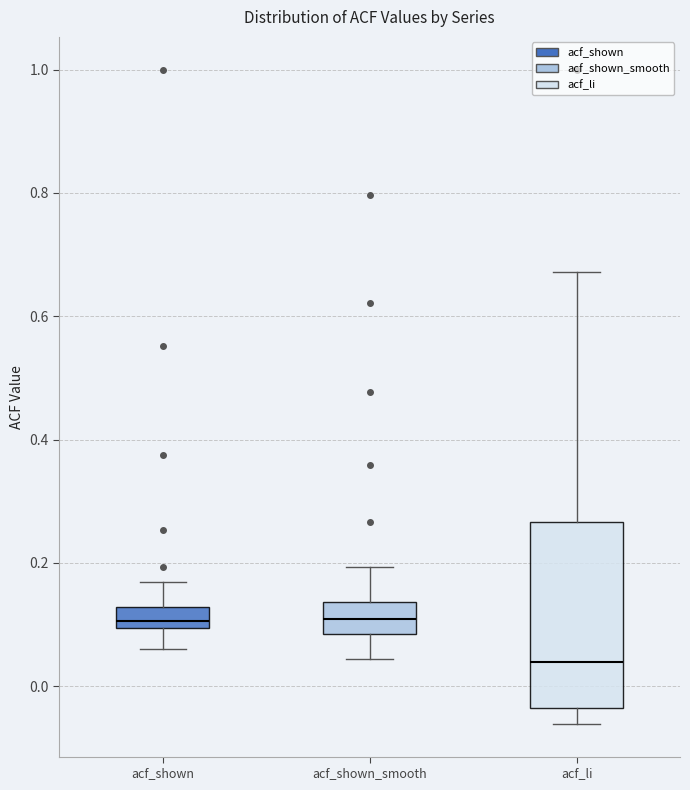

Reading left to right, transcribe this box plot: for each box, give where its median line is, the range the box spans, and where its two whiskers end, as read against the y-axis. The values are not printed on the chart, so give them approximately, as read against the axis.

acf_shown: median 0.10 (inside the box), box 0.10 to 0.12, whiskers 0.06 to 0.16
acf_shown_smooth: median 0.10, box 0.08 to 0.14, whiskers 0.04 to 0.20
acf_li: median 0.04, box -0.04 to 0.26, whiskers -0.06 to 0.68